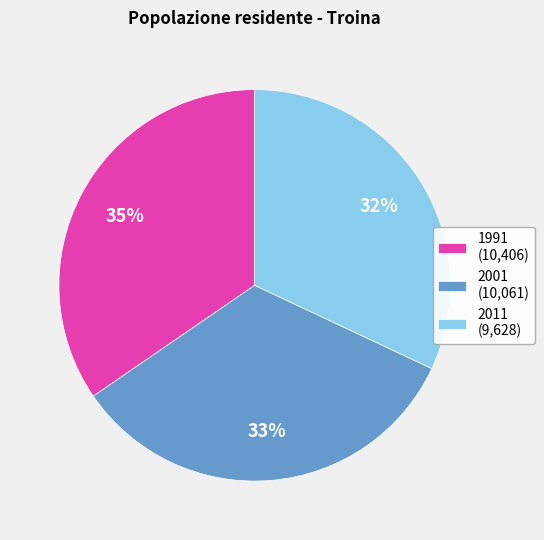

Rank the categories by value from highest to lowest.

1991, 2001, 2011